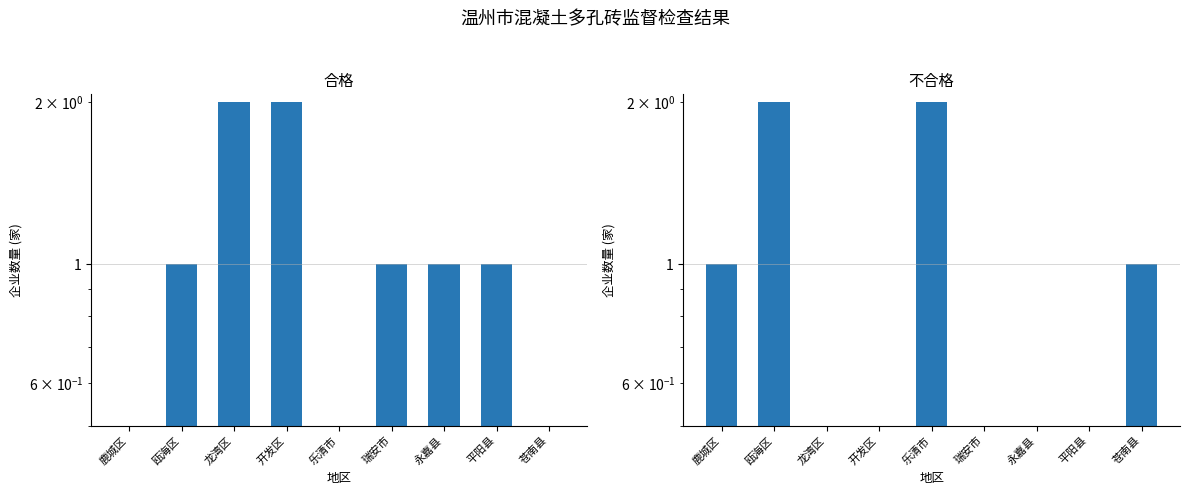

What is the label of the 7th bar from the left?

永嘉县